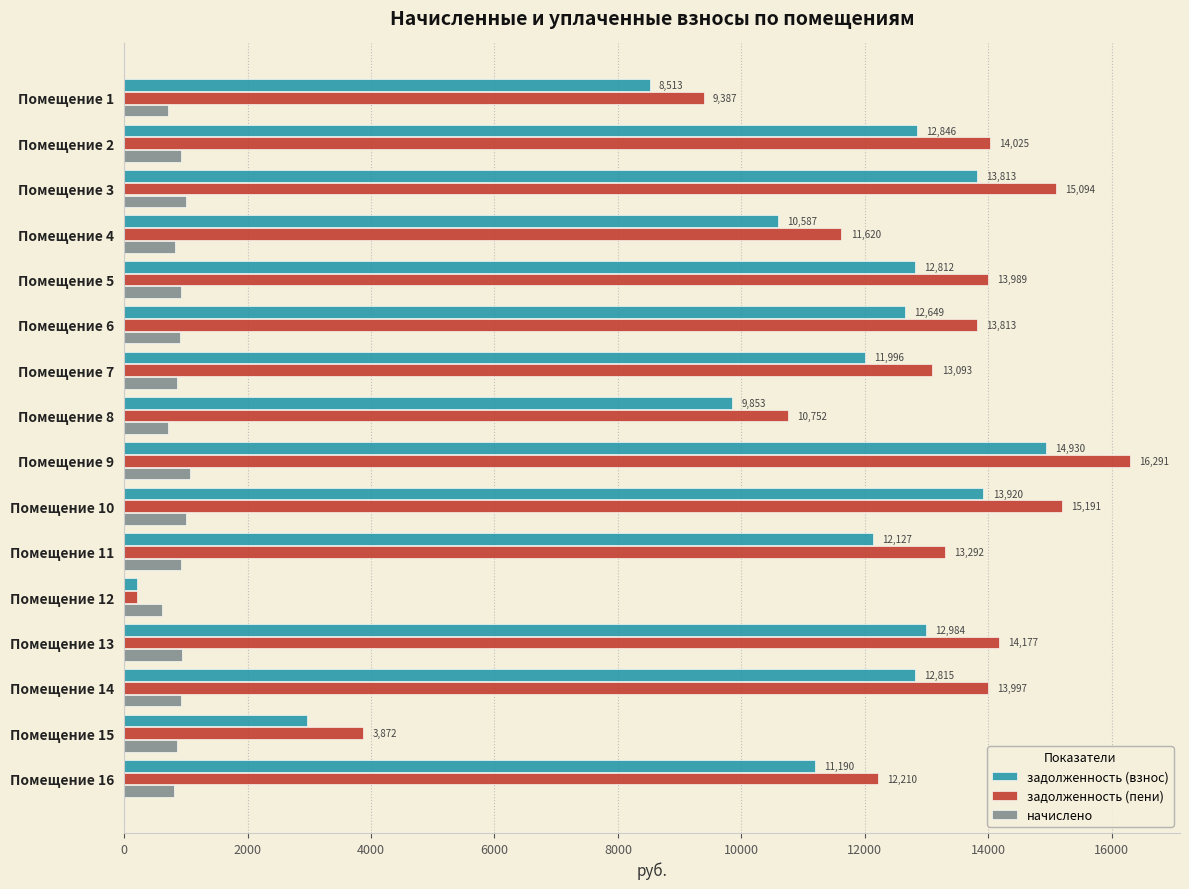

What is the difference between the second highest and minimum values in the начислено series?

388.8